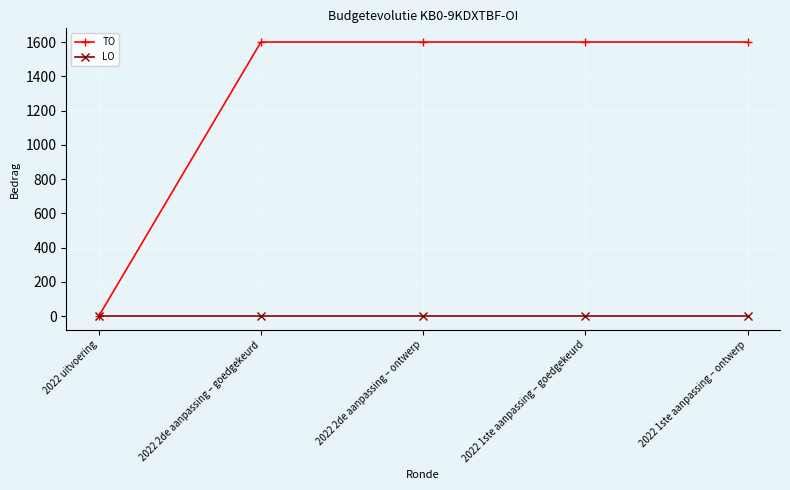

What position from the right is 2022 2de aanpassing – ontwerp?

3